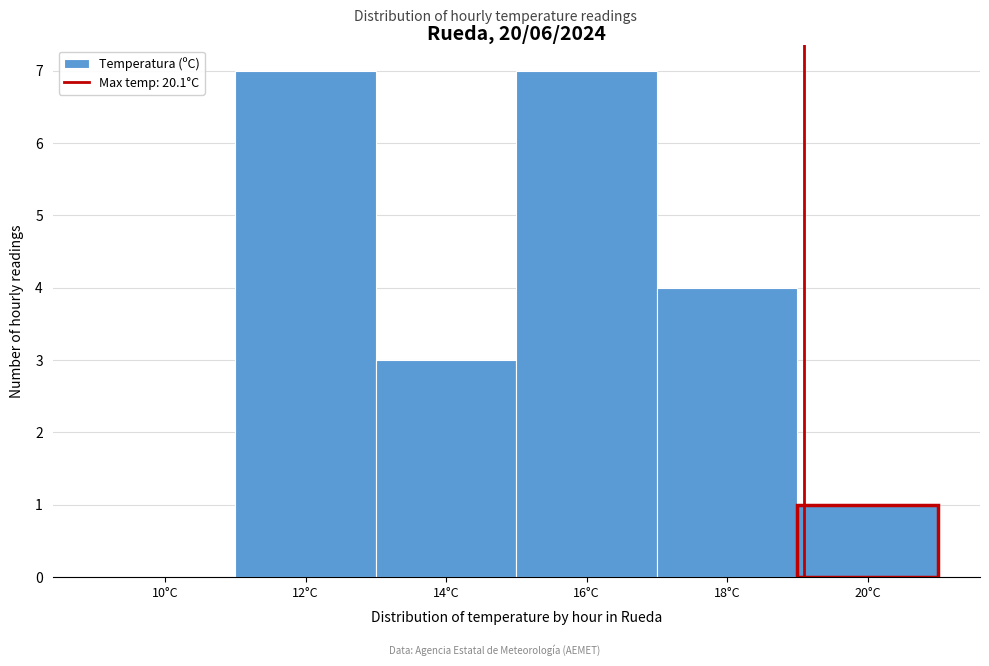

Reading left to right, extract all data points from this chart.

10°C=0	12°C=7	14°C=3	16°C=7	18°C=4	20°C=1